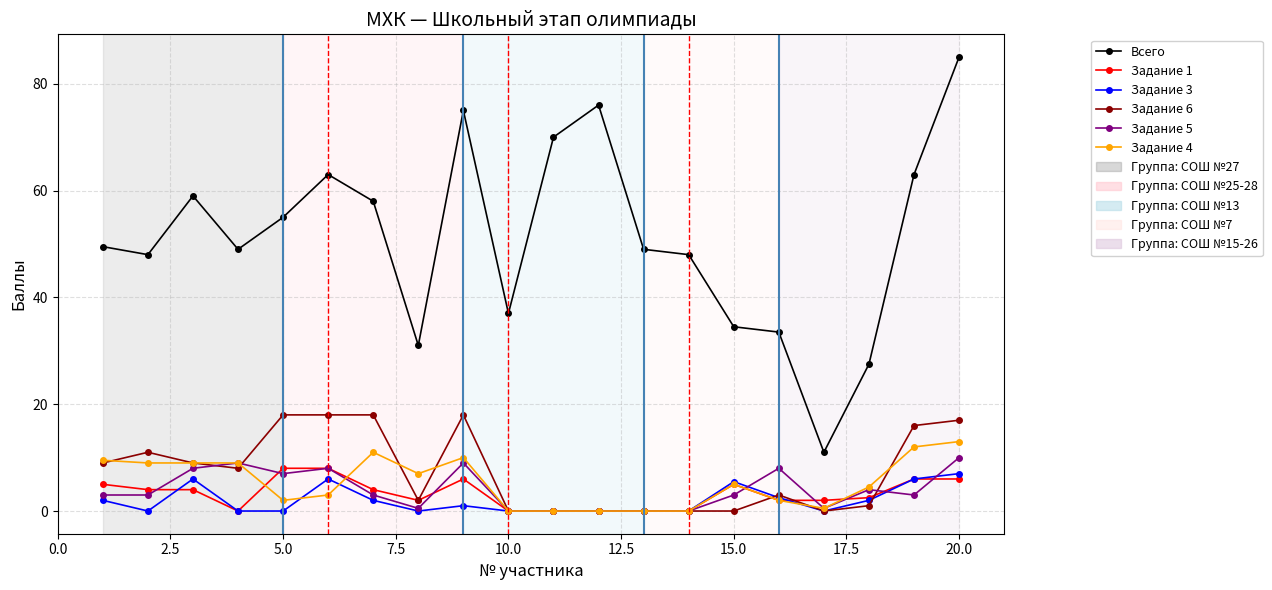

Which series has the largest total across all categories?

Всего